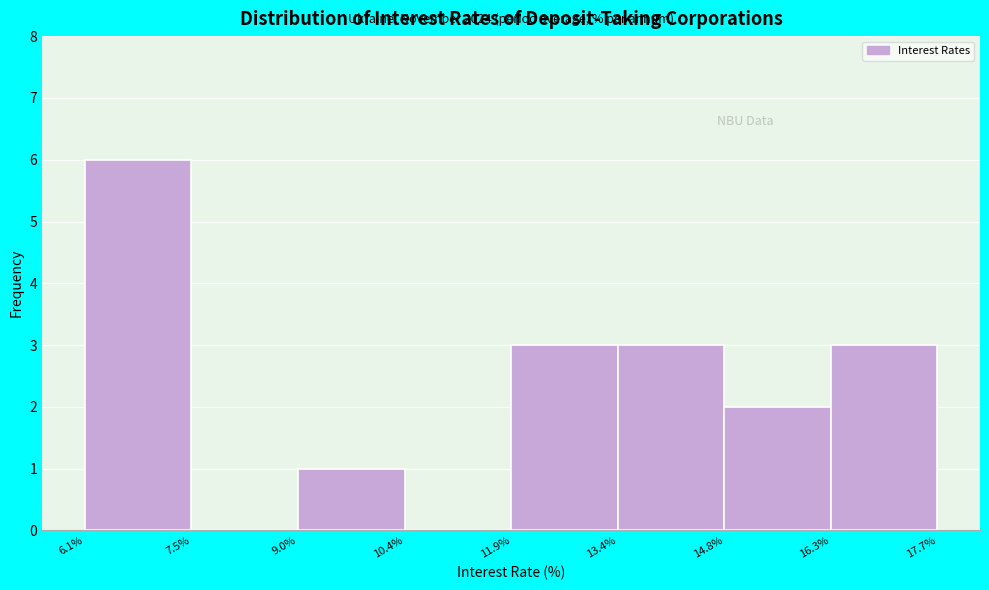

Which range on the x-axis has the tallest bar?

6.1% to 7.5%